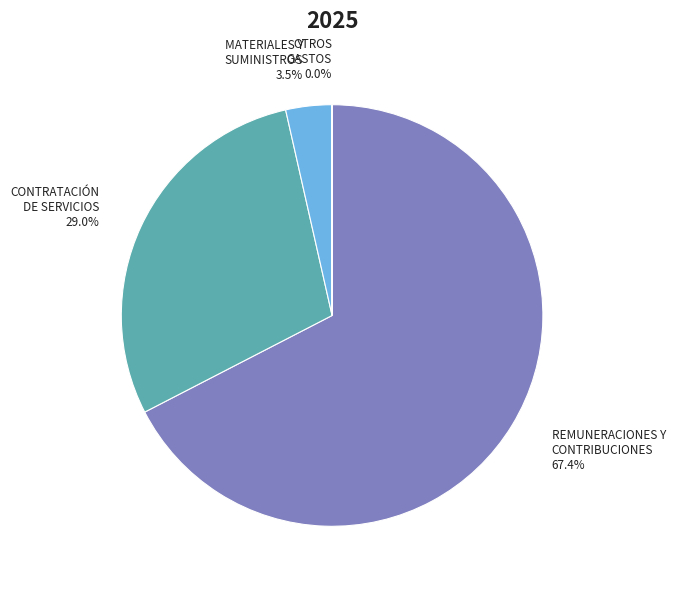

Which slice is the largest?

REMUNERACIONES Y CONTRIBUCIONES